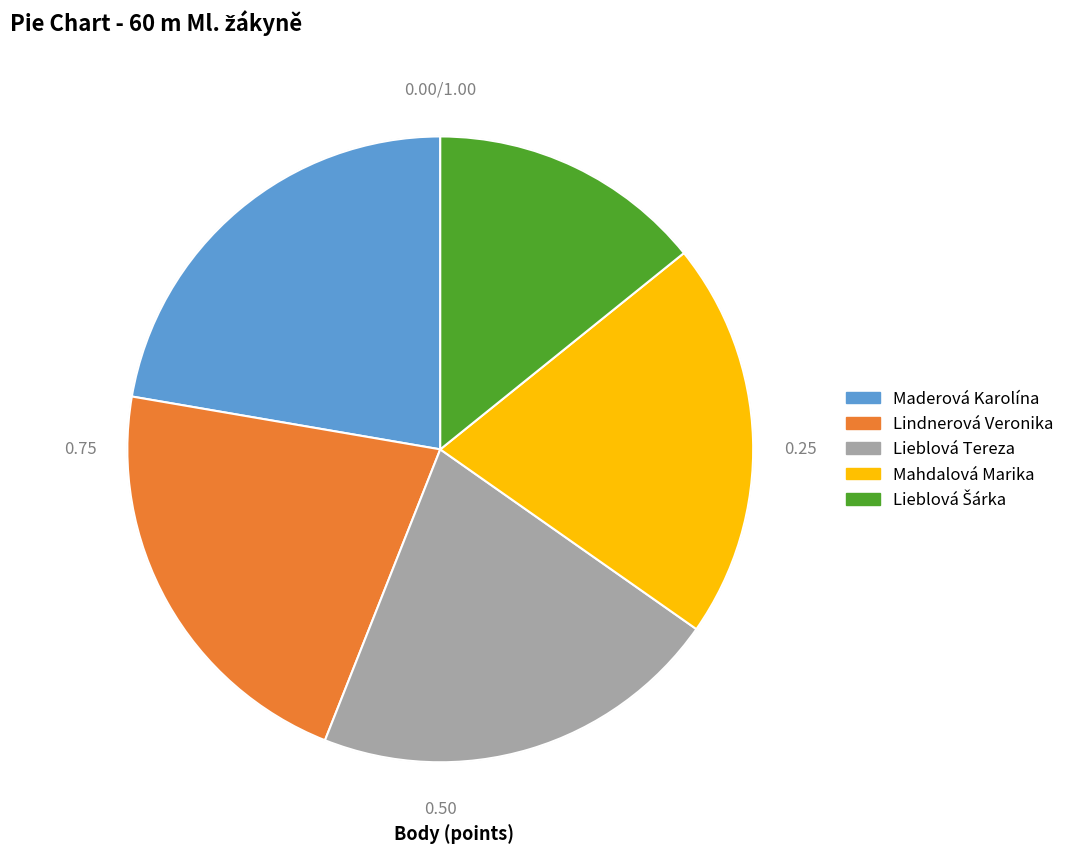

How many segments does this pie chart have?

5